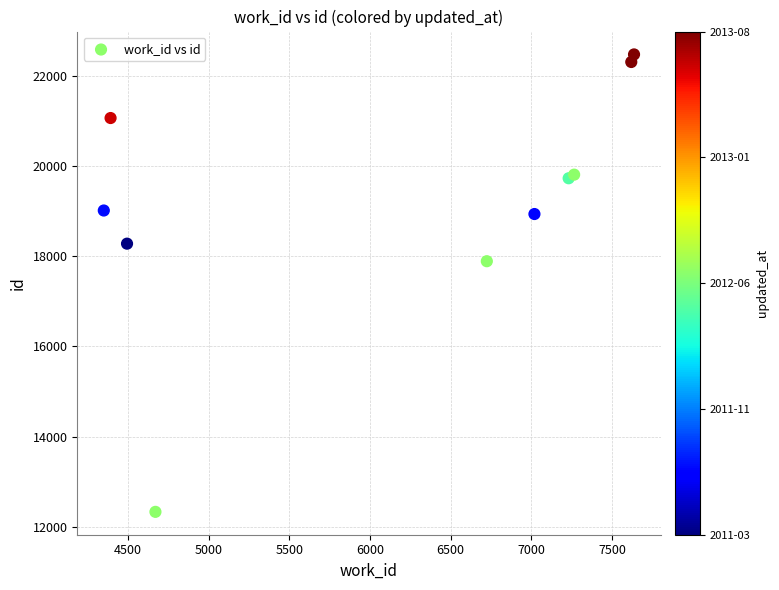

What Y value in the scatter plot is closest to 17401?

17887